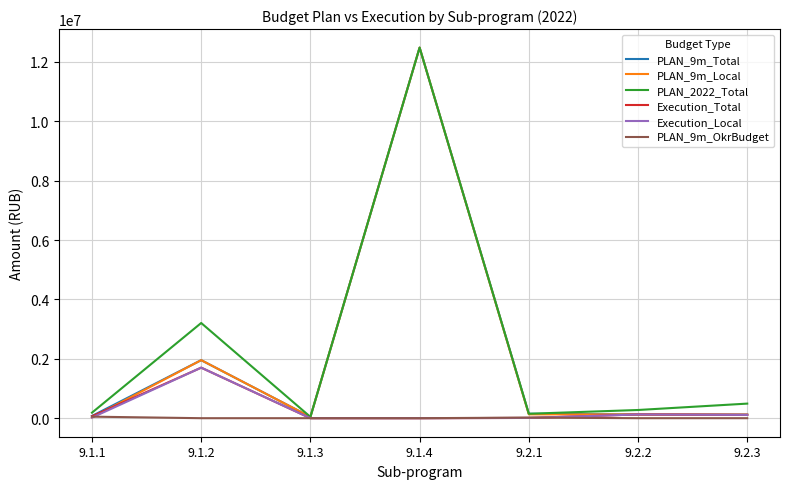

How many values in the PLAN_9m_Total series are below 126038?

3